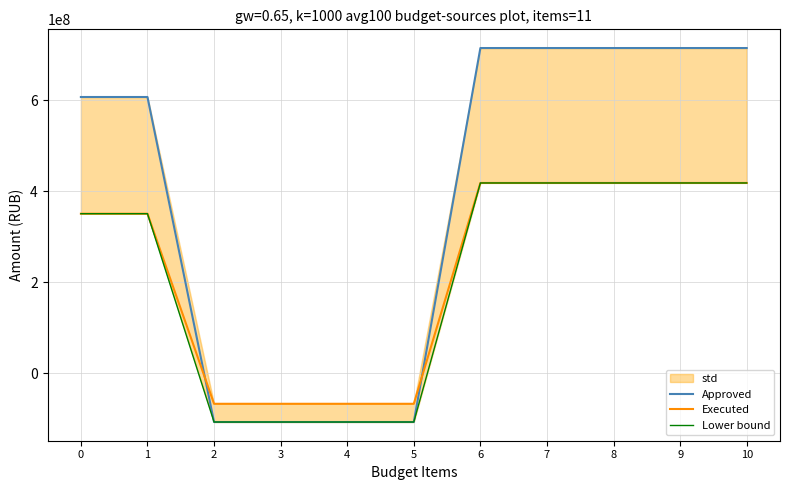

Reading left to right, extract all data points from this chart.

Approved: 0=607003976.1	1=607003976.1	2=-107692117.6	3=-107692117.6	4=-107692117.6	5=-107692117.6	6=714696093.7	7=714696093.7	8=714696093.7	9=714696093.7	10=714696093.7
Executed: 0=350406739.6	1=350406739.6	2=-67596241.5	3=-67596241.5	4=-67596241.5	5=-67596241.5	6=418002981.1	7=418002981.1	8=418002981.1	9=418002981.1	10=418002981.1
Lower bound: 0=350406739.6	1=350406739.6	2=-107692117.6	3=-107692117.6	4=-107692117.6	5=-107692117.6	6=418002981.1	7=418002981.1	8=418002981.1	9=418002981.1	10=418002981.1